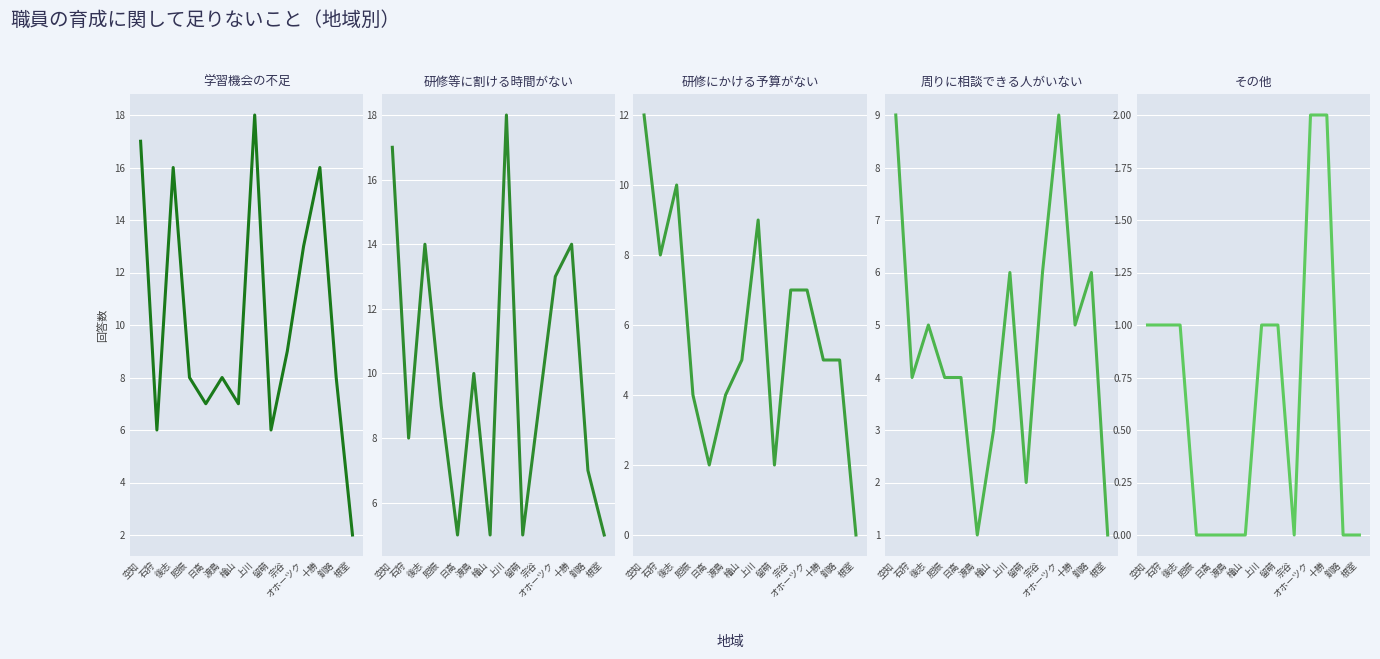

True or false: その他 and 周りに相談できる人がいない intersect in this chart.

False